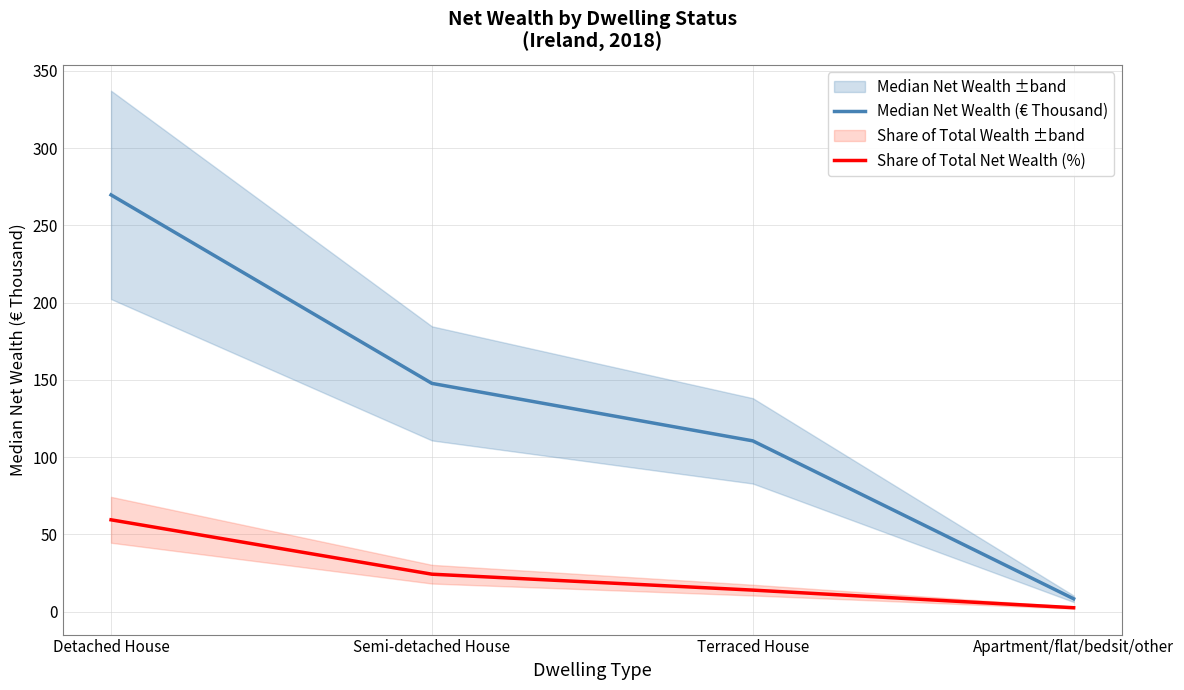

The value of Median Net Wealth (€ Thousand) at Semi-detached House is 59.6. True or false?

False